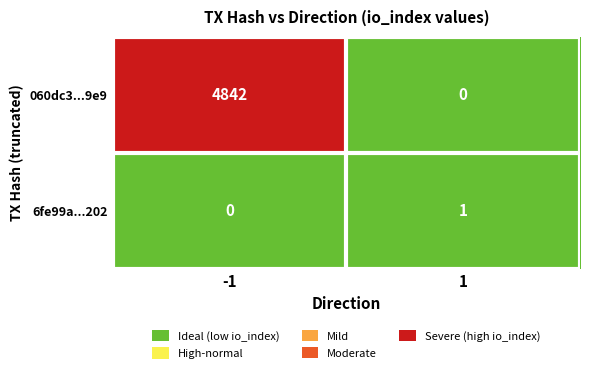

Between -1 and 1, which series saw the biggest shift?

060dc3...9e9